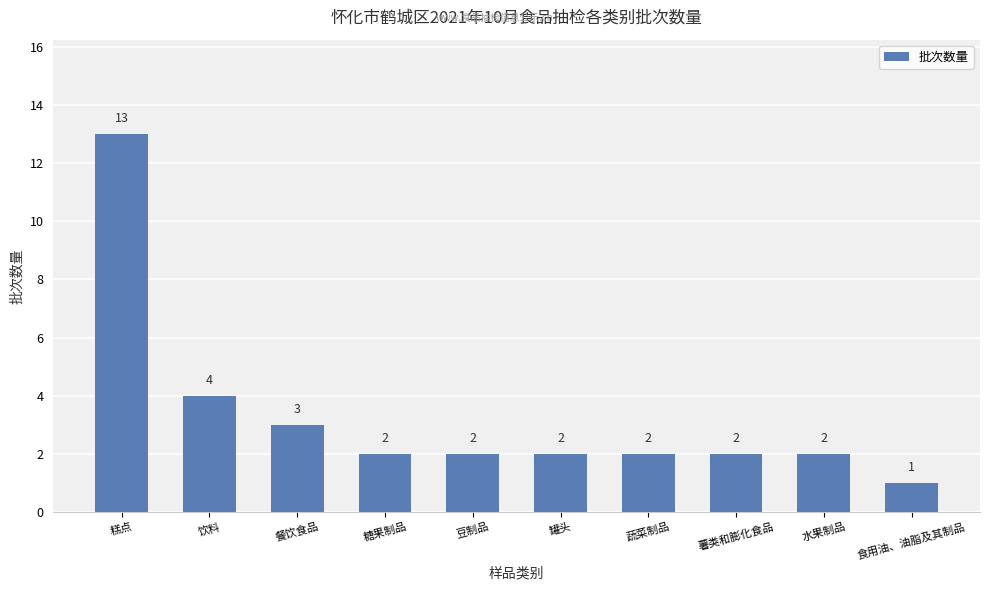

What is the change in value from 糕点 to 食用油、油脂及其制品?

-12